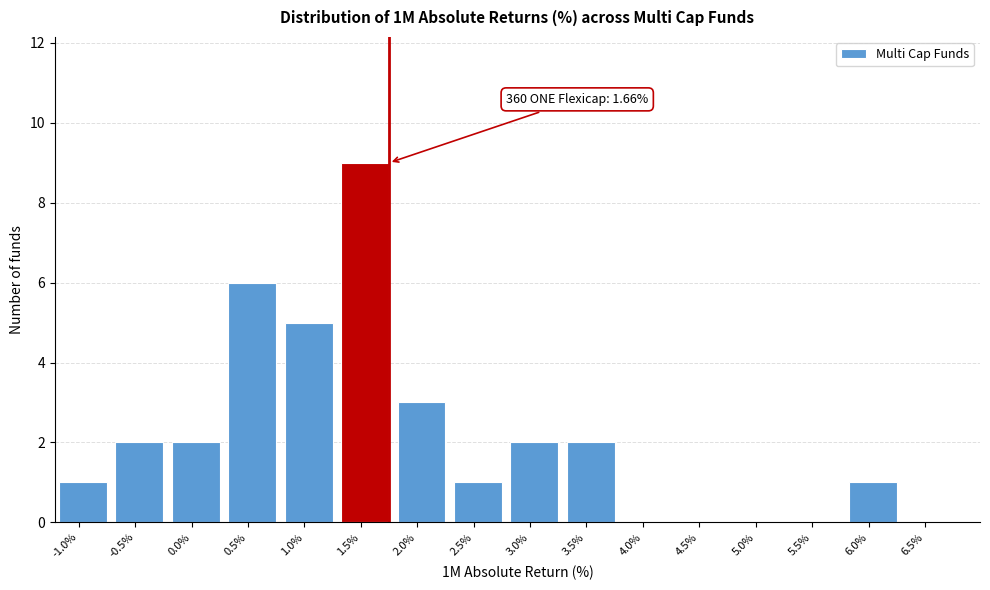

Reading left to right, transcribe all the data shown in this chart.

-1.0%=1	-0.5%=2	0.0%=2	0.5%=6	1.0%=5	1.5%=9	2.0%=3	2.5%=1	3.0%=2	3.5%=2	4.0%=0	4.5%=0	5.0%=0	5.5%=0	6.0%=1	6.5%=0